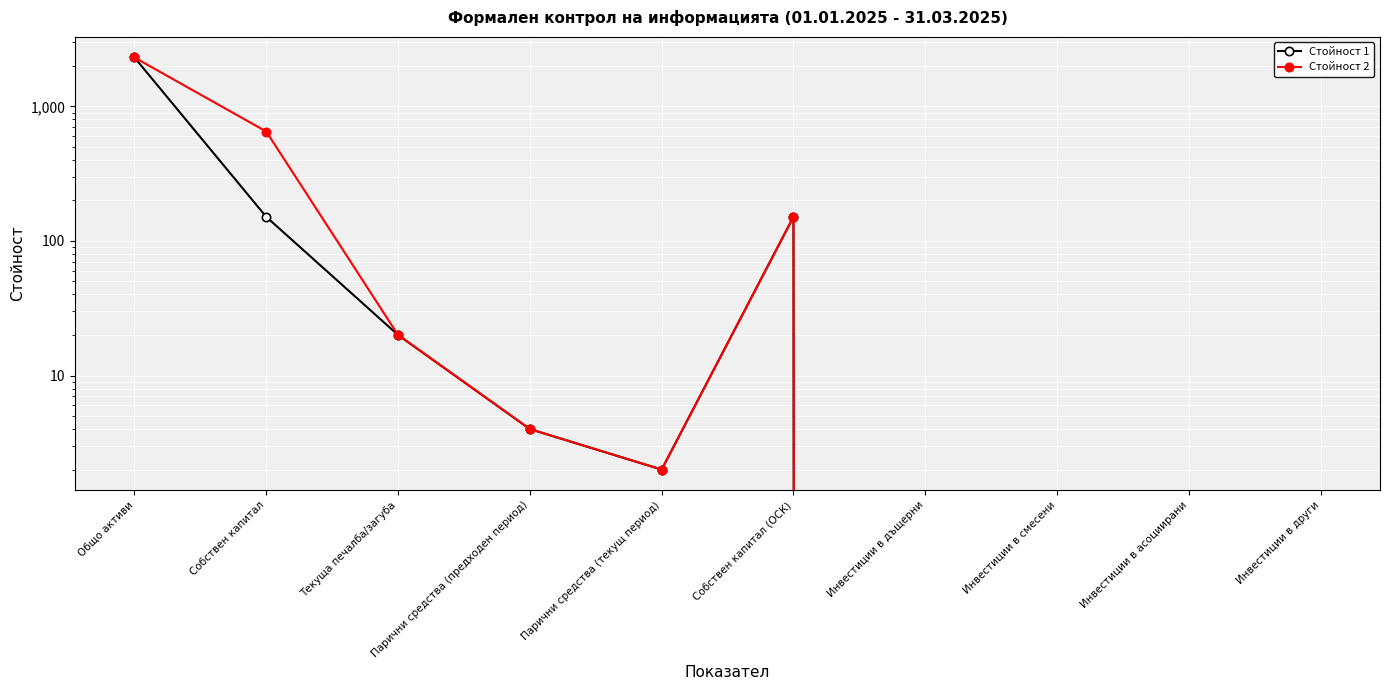

How many data points does each series have?

10